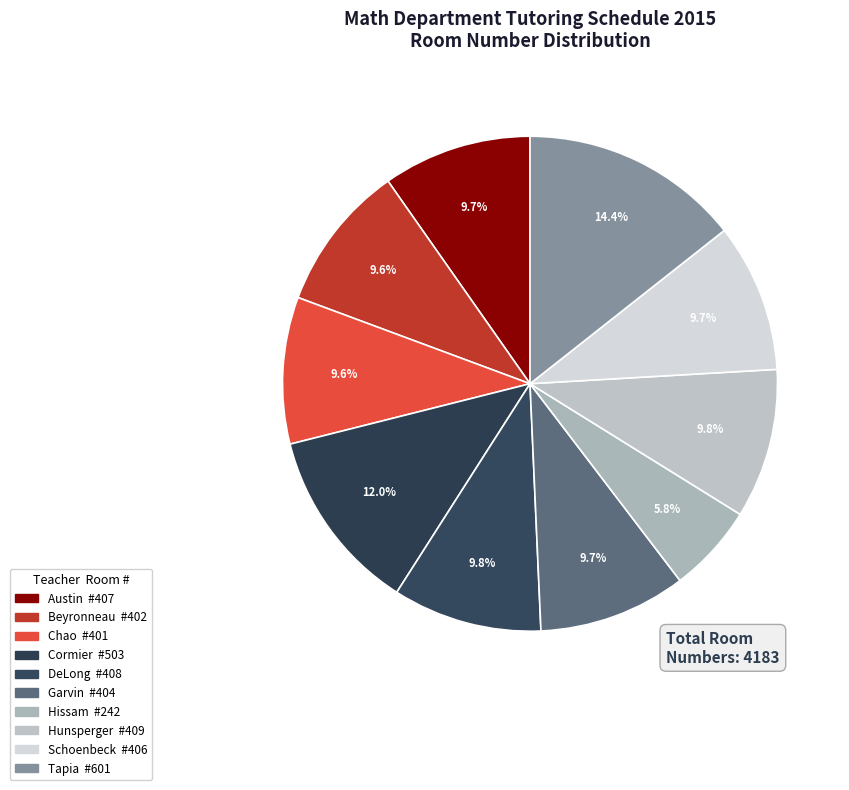

The Tapia slice represents 14% of the pie. True or false?

True